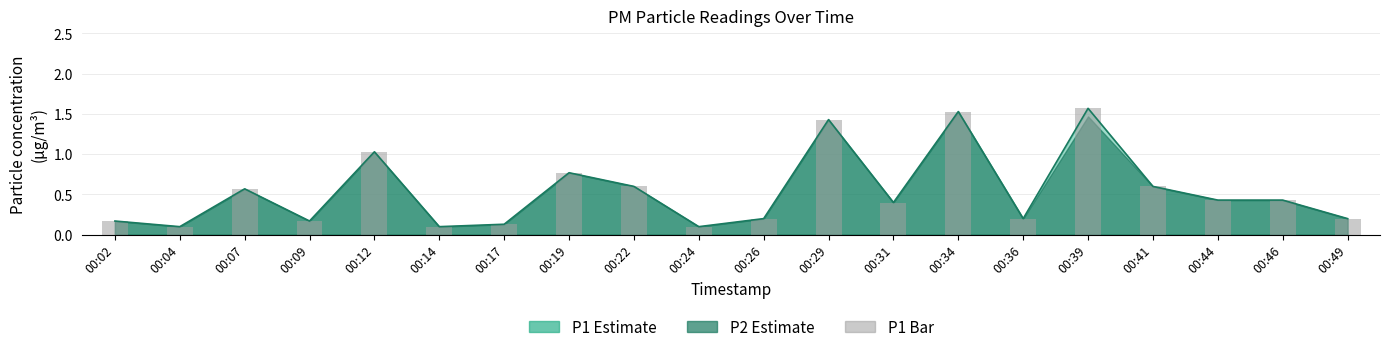

What is the value of the 15th bar from the left?

0.2